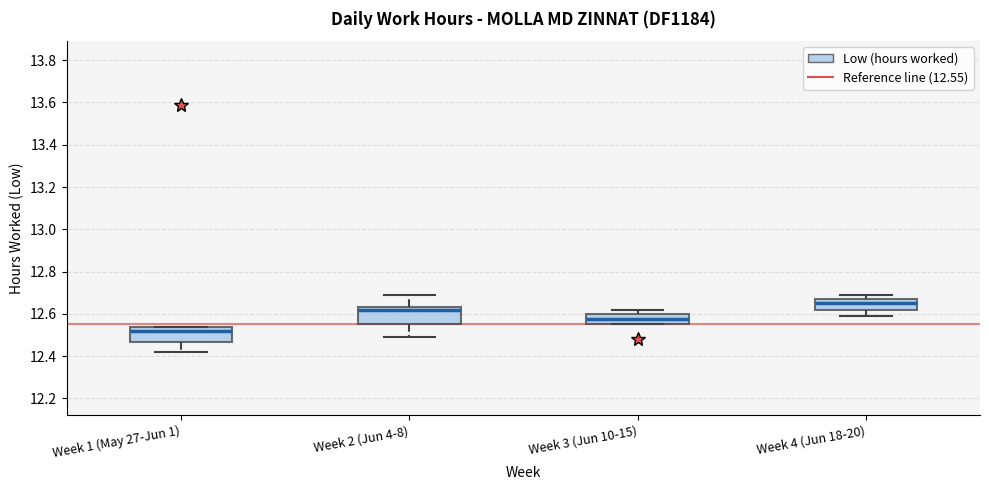

Reading left to right, transcribe this box plot: for each box, give where its median line is, the range the box spans, and where its two whiskers end, as read against the y-axis. The values are not printed on the chart, so give them approximately, as read against the axis.

Week 1 (May 27-Jun 1): median 12.52, box 12.46 to 12.54, whiskers 12.42 to 12.54
Week 2 (Jun 4-8): median 12.62, box 12.56 to 12.64, whiskers 12.50 to 12.70
Week 3 (Jun 10-15): median 12.58, box 12.56 to 12.60, whiskers 12.56 to 12.62
Week 4 (Jun 18-20): median 12.66, box 12.62 to 12.68, whiskers 12.60 to 12.70